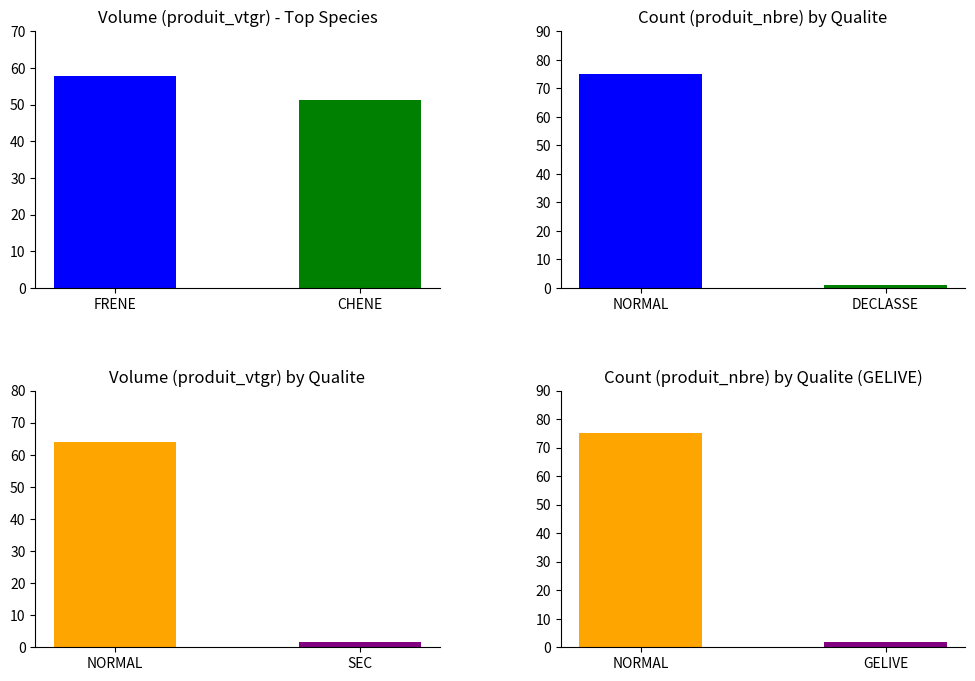

How many values are below 57?

1